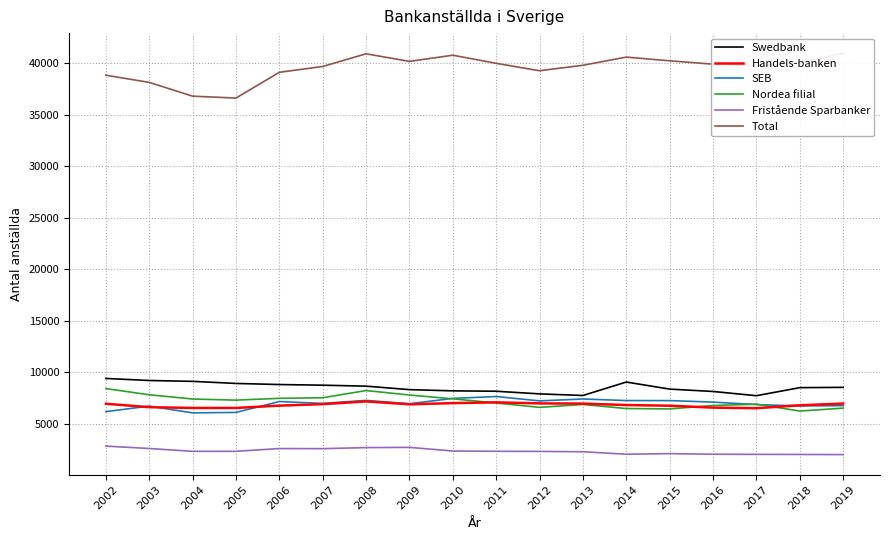

What is the lowest value of the Nordea filial series?

6241